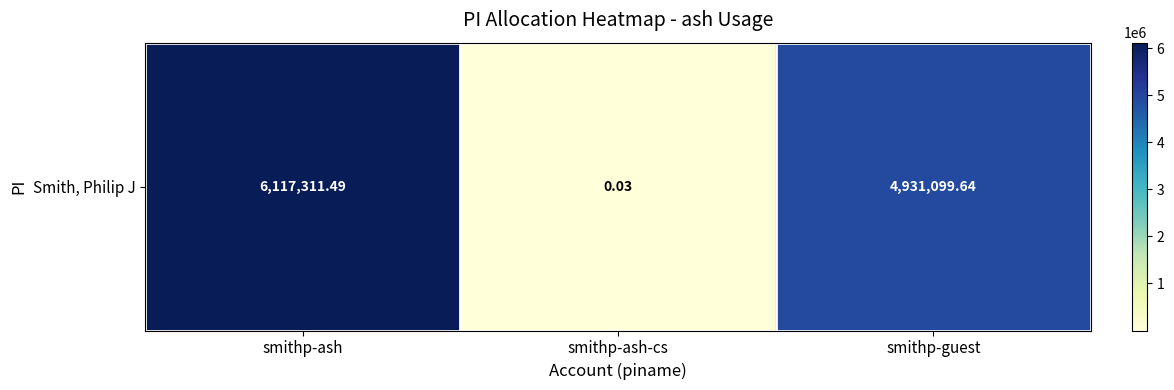

Rank the categories by value from lowest to highest.

smithp-ash-cs, smithp-guest, smithp-ash